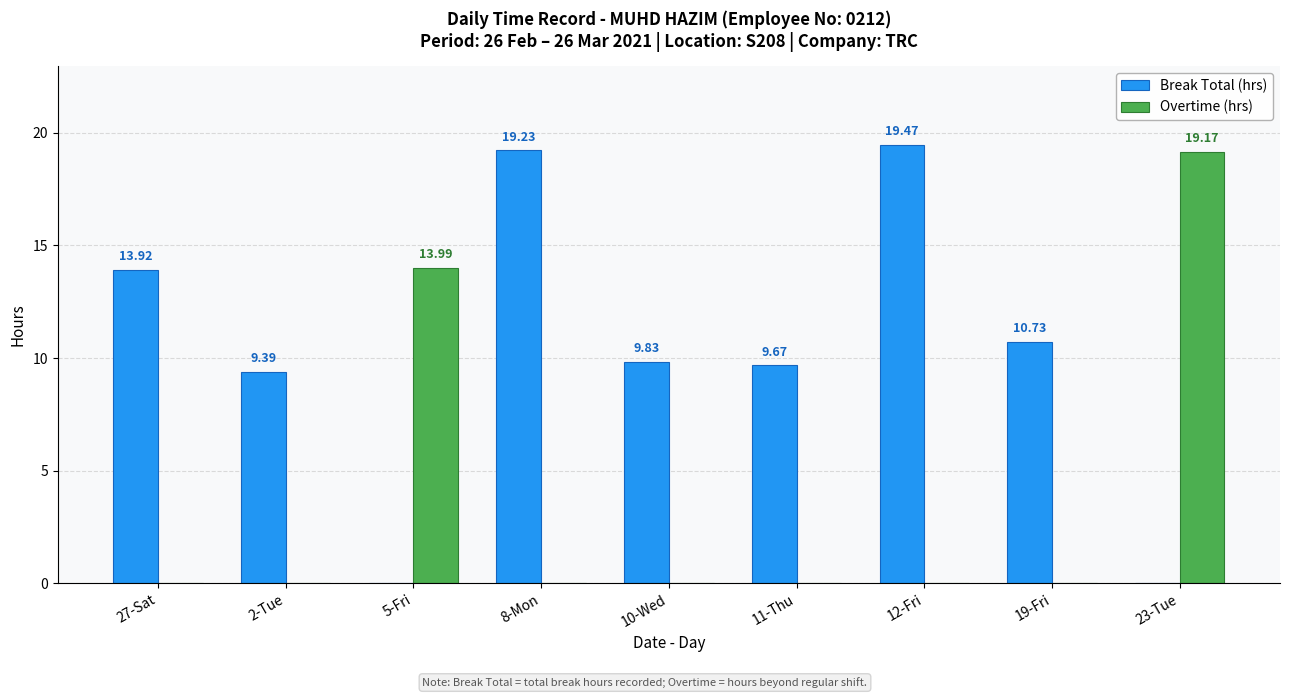

Which series changed the most between 8-Mon and 10-Wed?

Break Total (hrs)